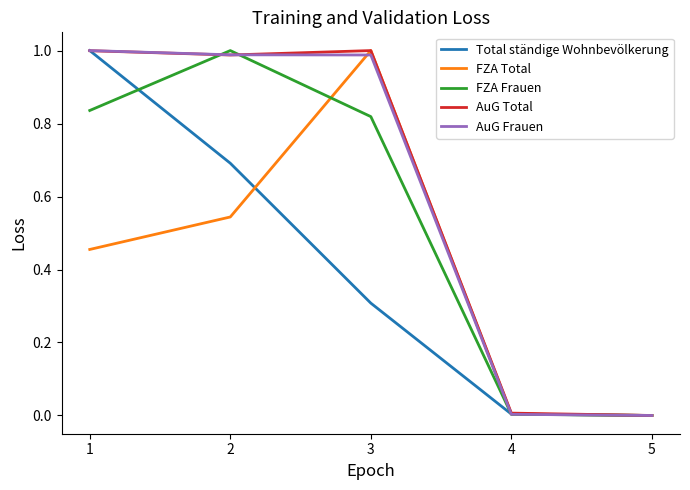

Is it true that Total ständige Wohnbevölkerung equals 0.0 at 4?

True